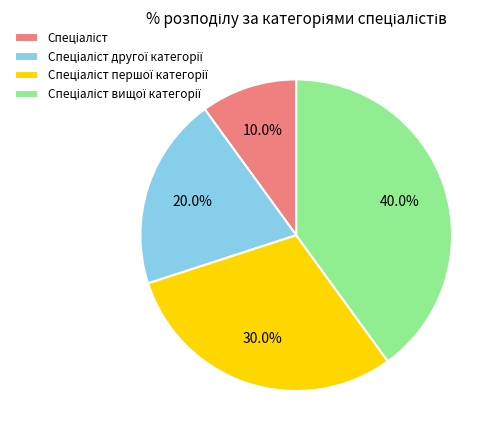

Is there a majority slice in this chart?

No